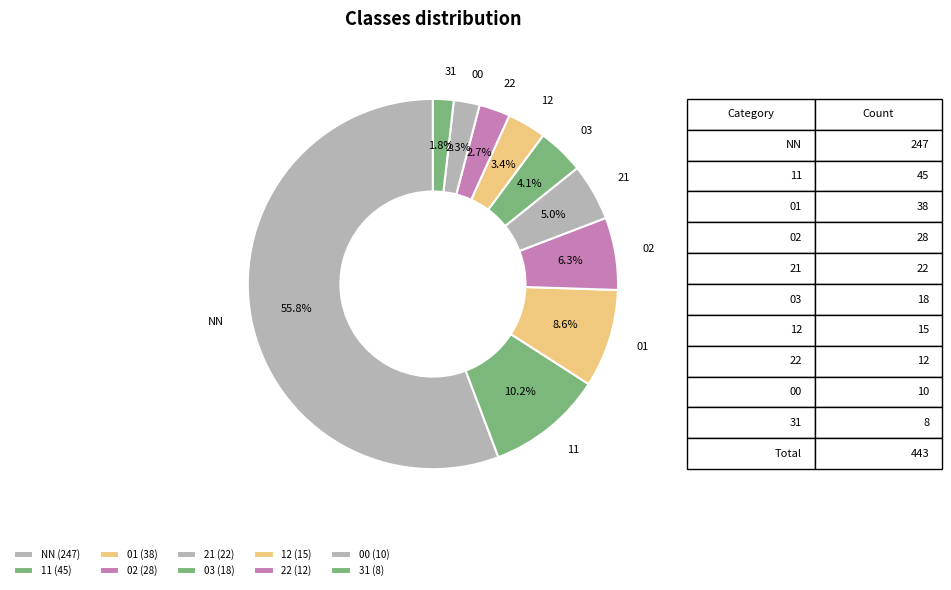

How much of the chart is everything except 03?

95.9%